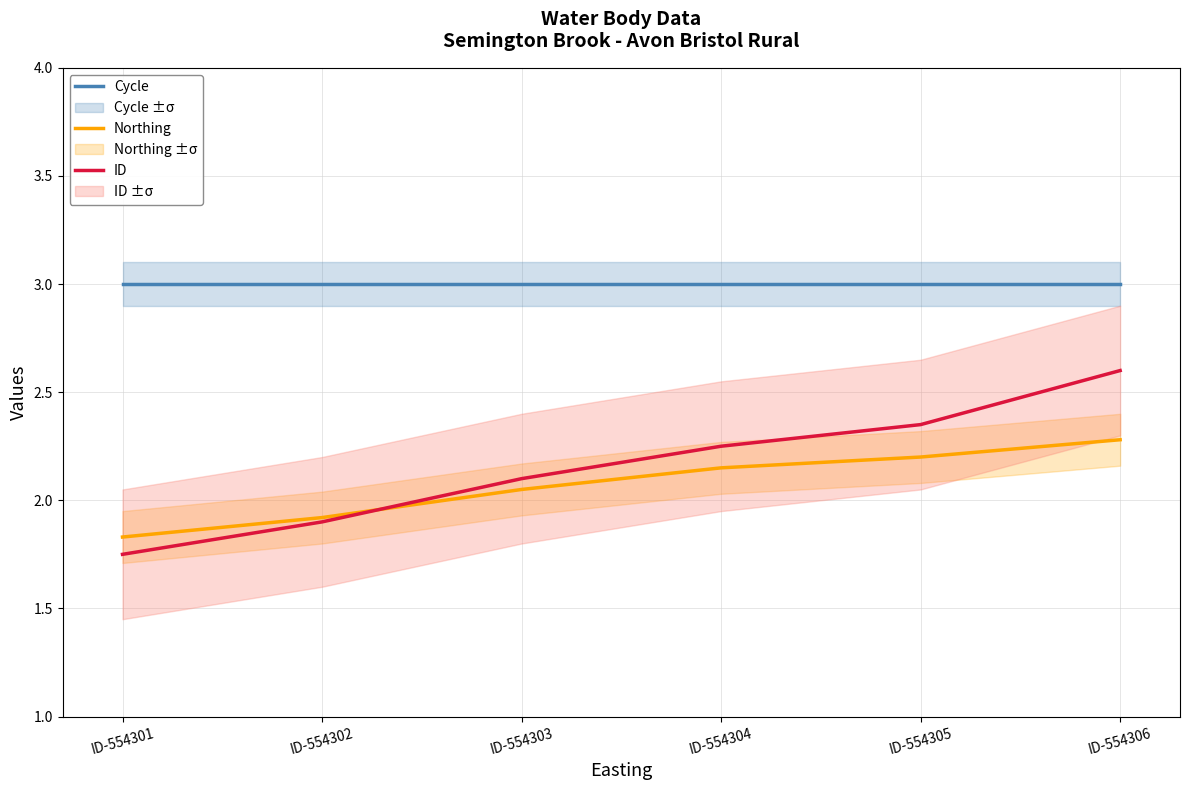

List the labels in order of ID value, smallest first.

ID-554301, ID-554302, ID-554303, ID-554304, ID-554305, ID-554306